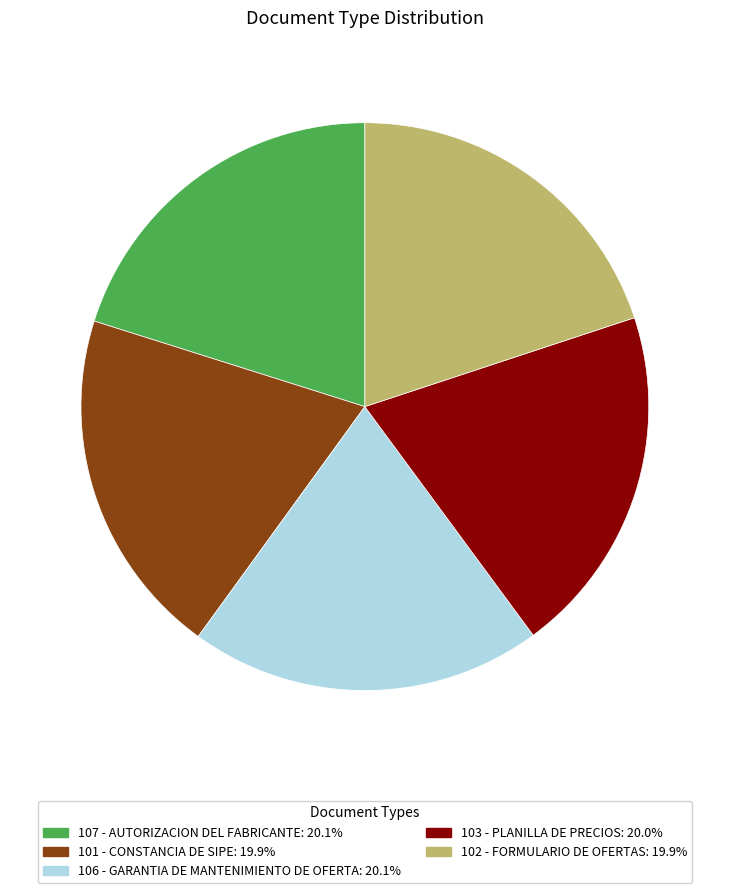

Is there a majority slice in this chart?

No